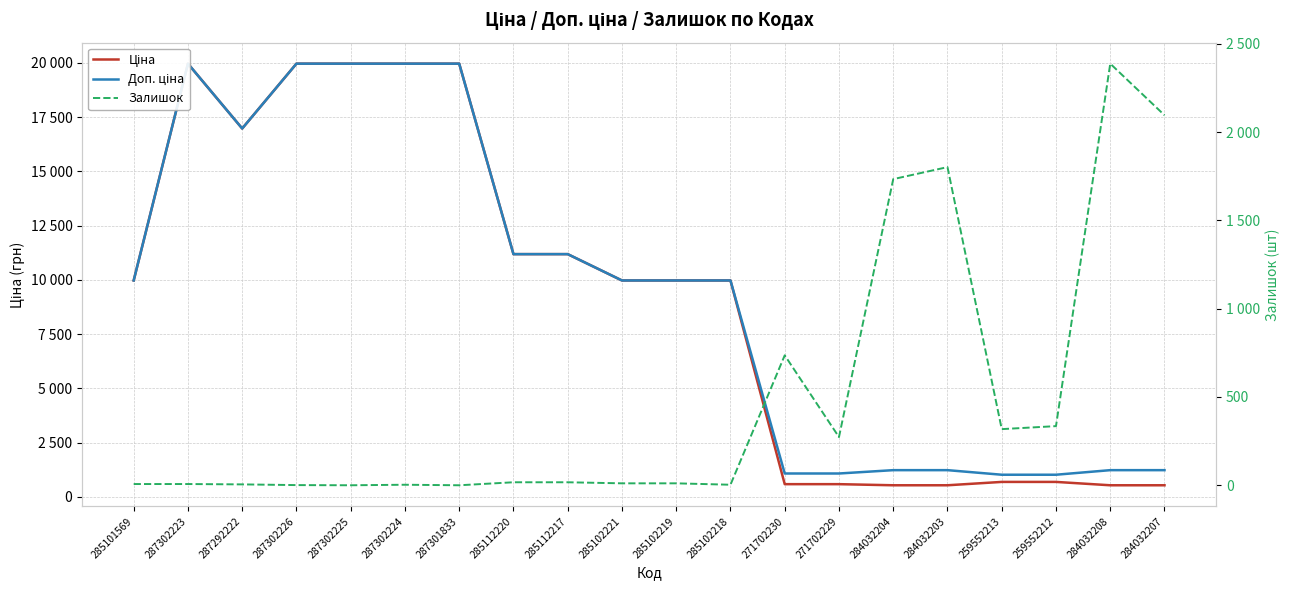

How many lines are shown in the chart?

3